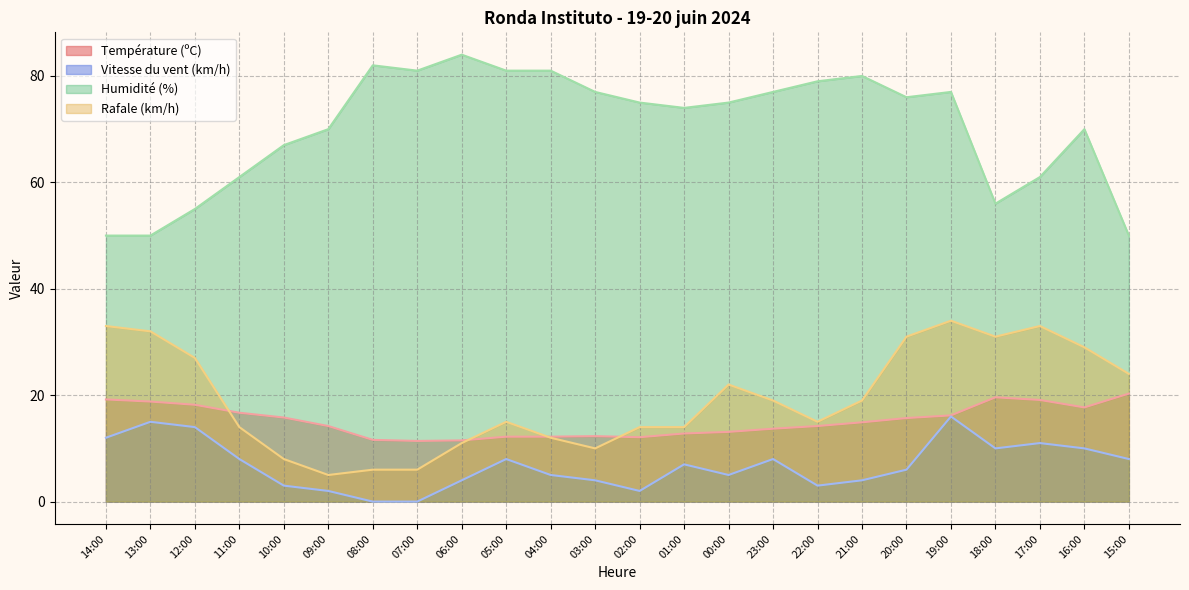

What is the sum of the Humidité (%) values at 15:00 and 21:00?

130.0